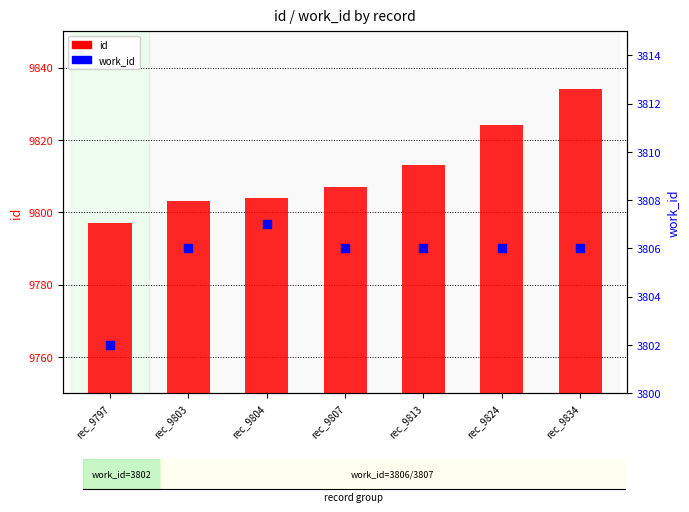

At which category is the sum across all series the highest?

rec_9834